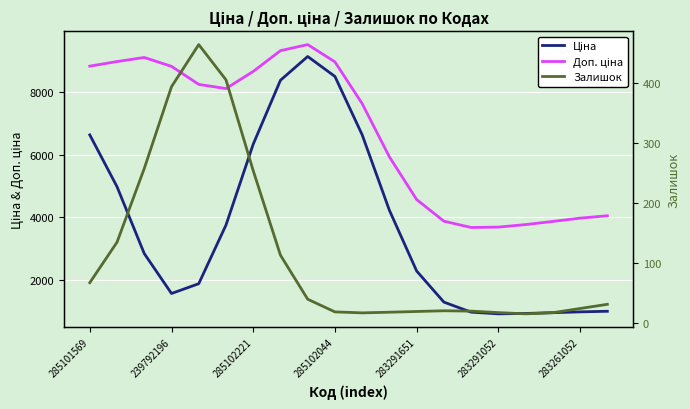

What is the approximate value of Ціна at 10?

6631.7